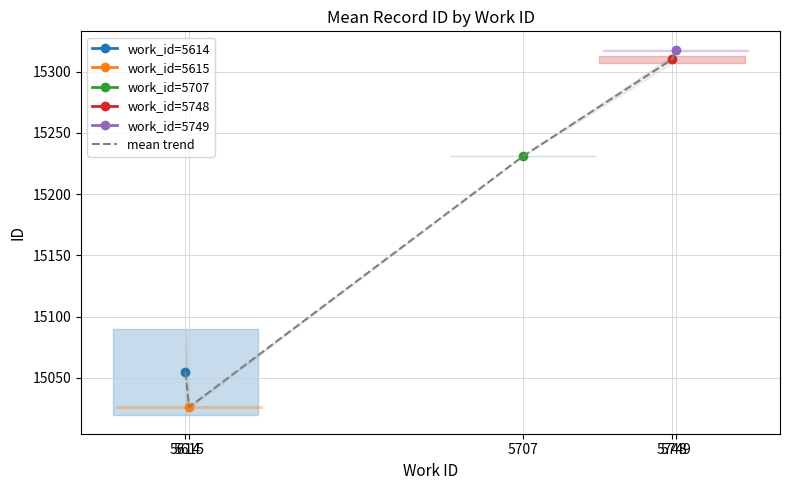

What is the minimum value shown in the chart?

15026.0